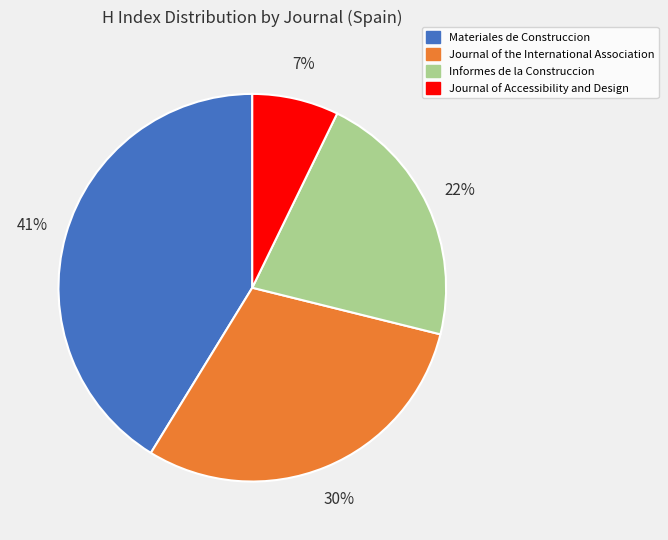

How many slices are in this pie chart?

4